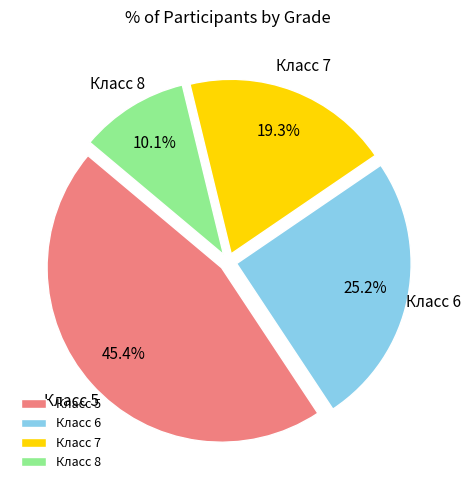

Combined, do Класс 5 and Класс 8 account for over 50%?

Yes